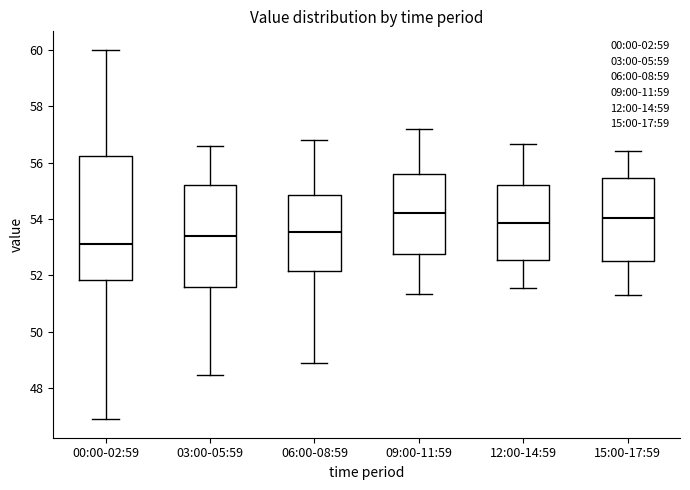

Reading left to right, read every box against the y-axis: the position of its median line, the range the box covers, and the ends of its whiskers. The values are not printed on the chart, so give them approximately, as read against the axis.

00:00-02:59: median 53.2, box 51.8 to 56.2, whiskers 47.0 to 60.0
03:00-05:59: median 53.4, box 51.6 to 55.2, whiskers 48.4 to 56.6
06:00-08:59: median 53.6, box 52.2 to 54.8, whiskers 49.0 to 56.8
09:00-11:59: median 54.2, box 52.8 to 55.6, whiskers 51.4 to 57.2
12:00-14:59: median 53.8, box 52.6 to 55.2, whiskers 51.6 to 56.6
15:00-17:59: median 54.0, box 52.6 to 55.4, whiskers 51.4 to 56.4